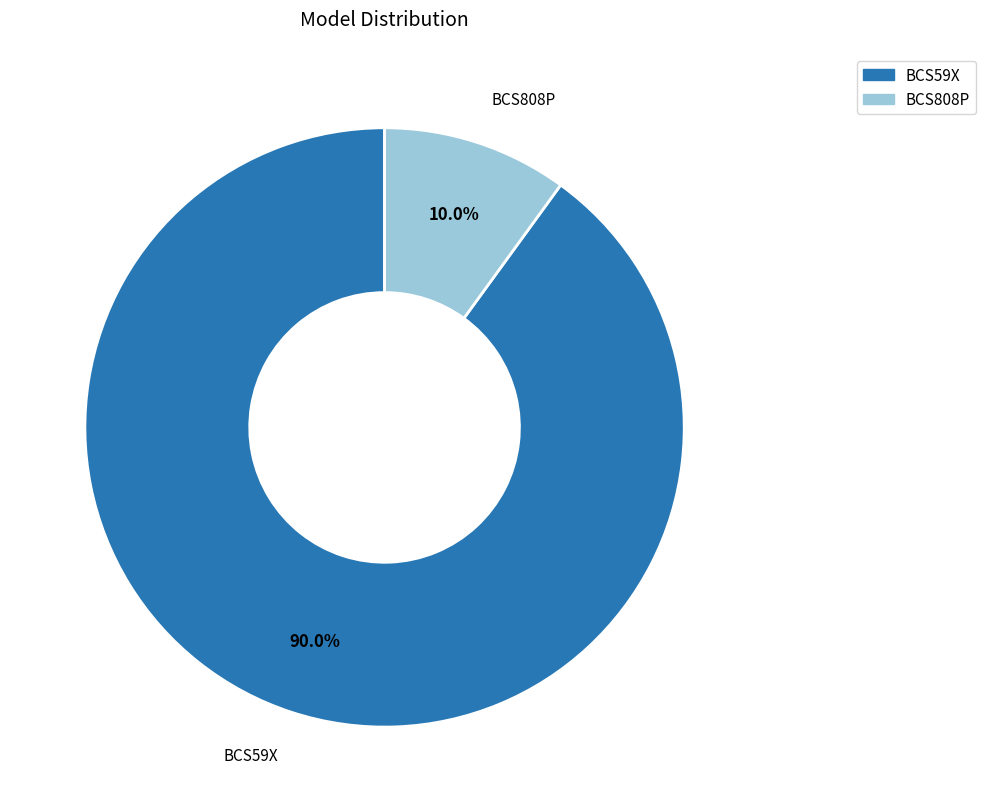

What percentage is NOT represented by BCS59X?

10.0%